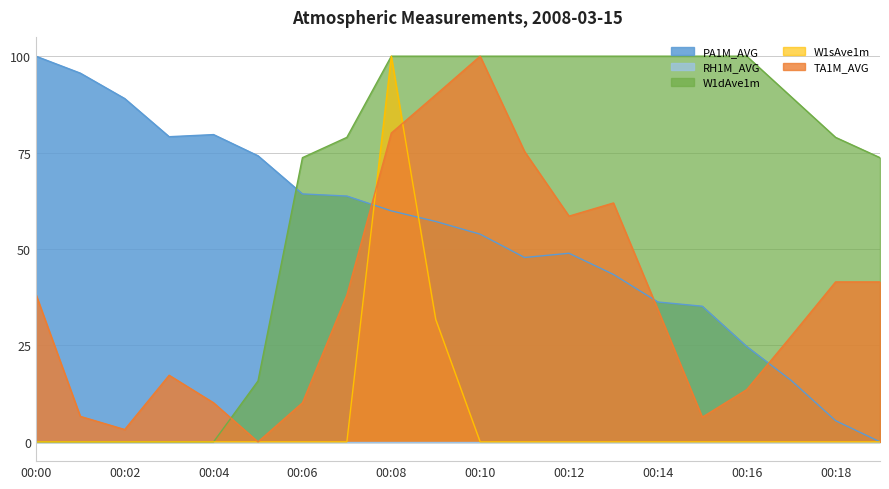

Which series has the largest total across all categories?

W1dAve1m